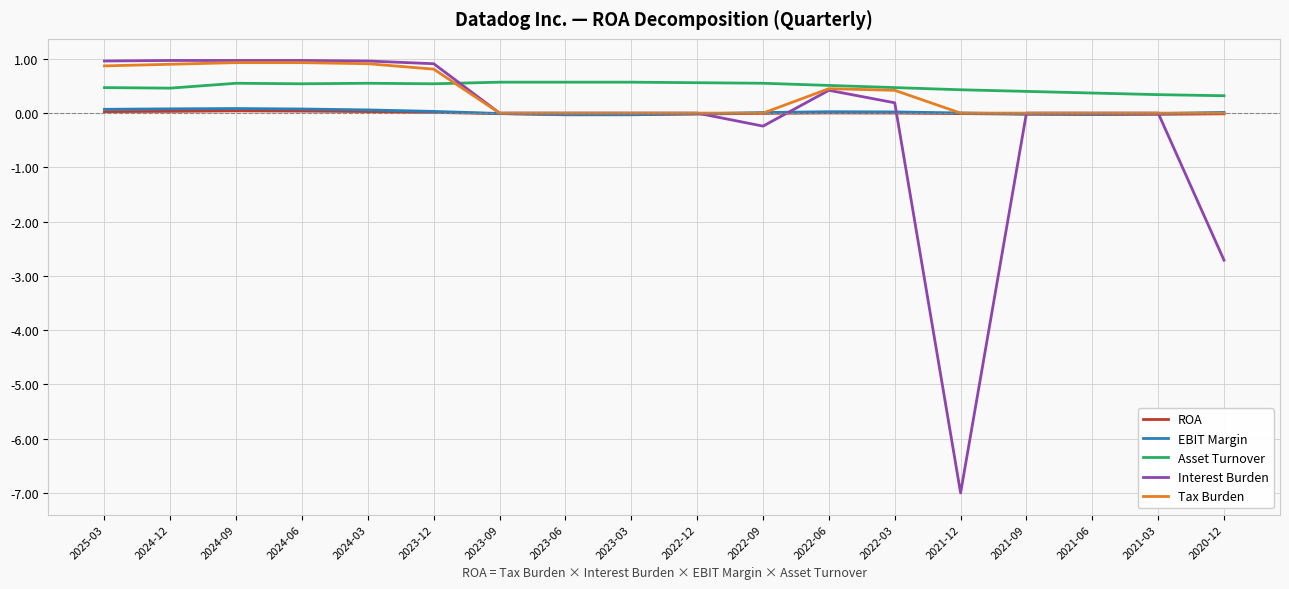

What is the greatest value displayed?

1.0